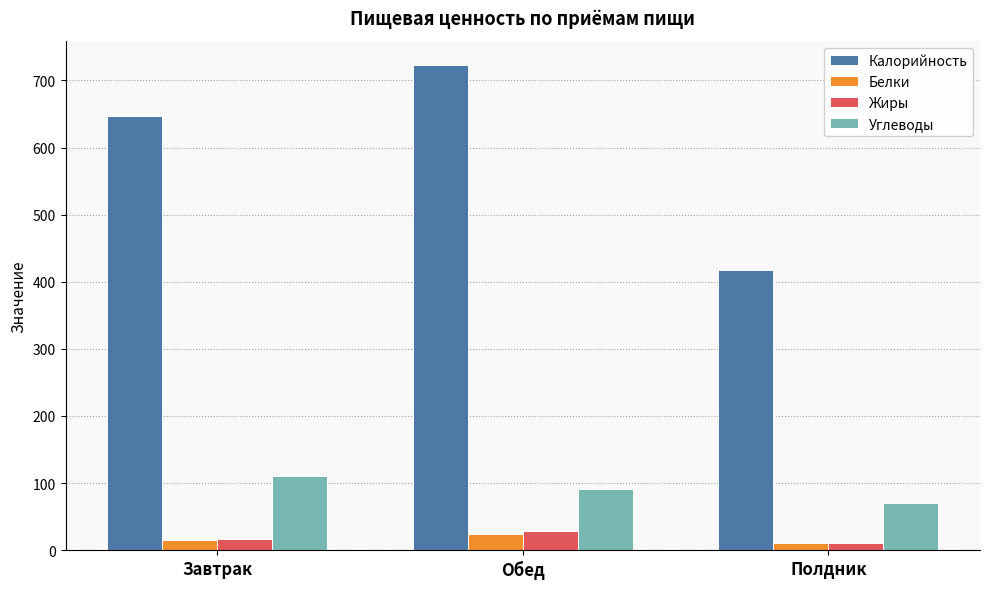

How many bars are there in each group?

4